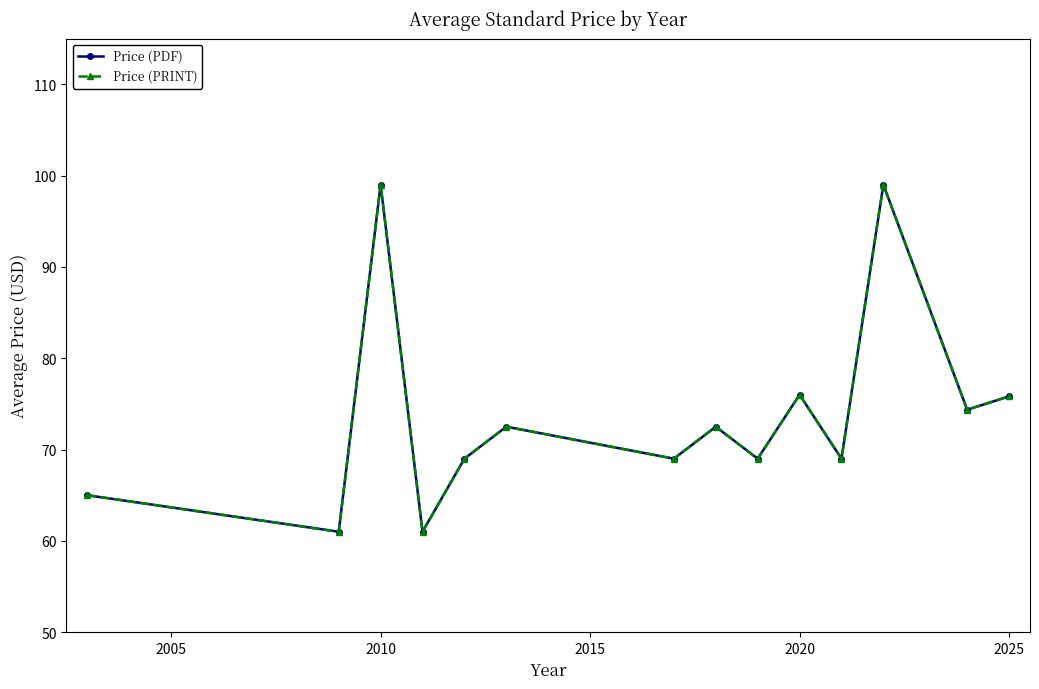

Which series has the largest total across all categories?

Price (PDF)